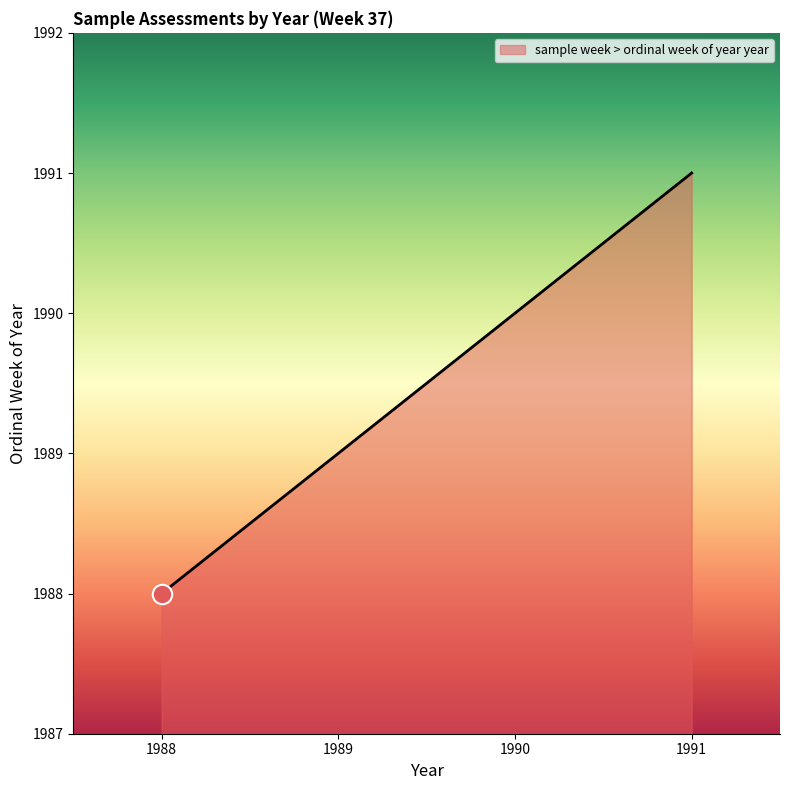

What is the change in value from 1988 to 1989?

+1